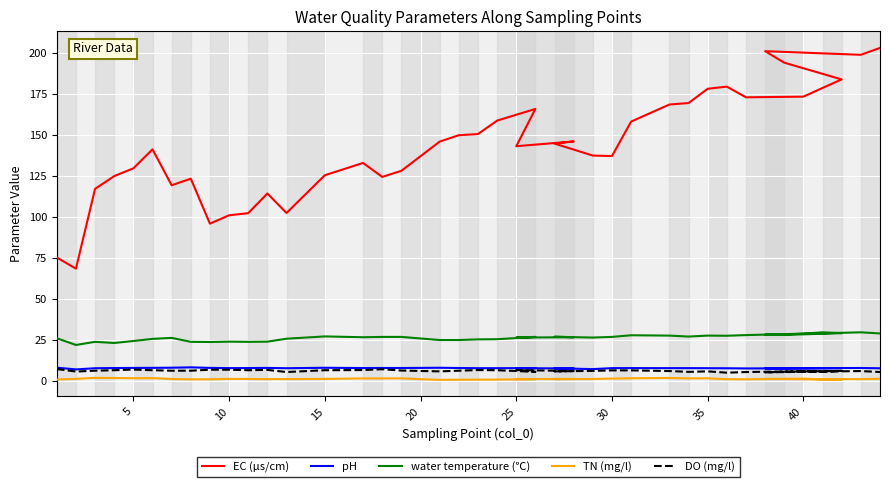

True or false: EC (µs/cm) and pH cross at least once.

False